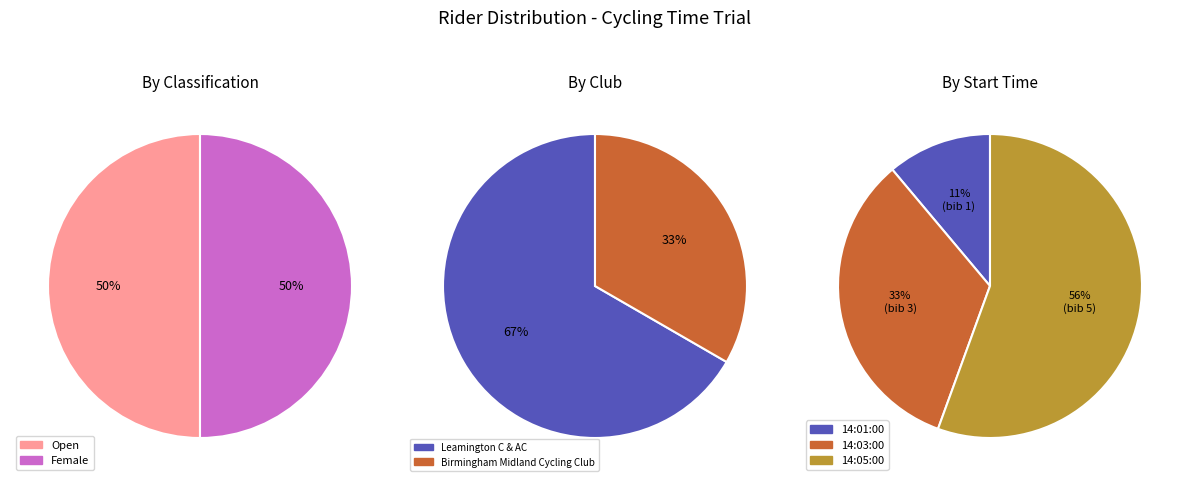

Rank the series at 14:03:00 from highest to lowest value.

Open, Female